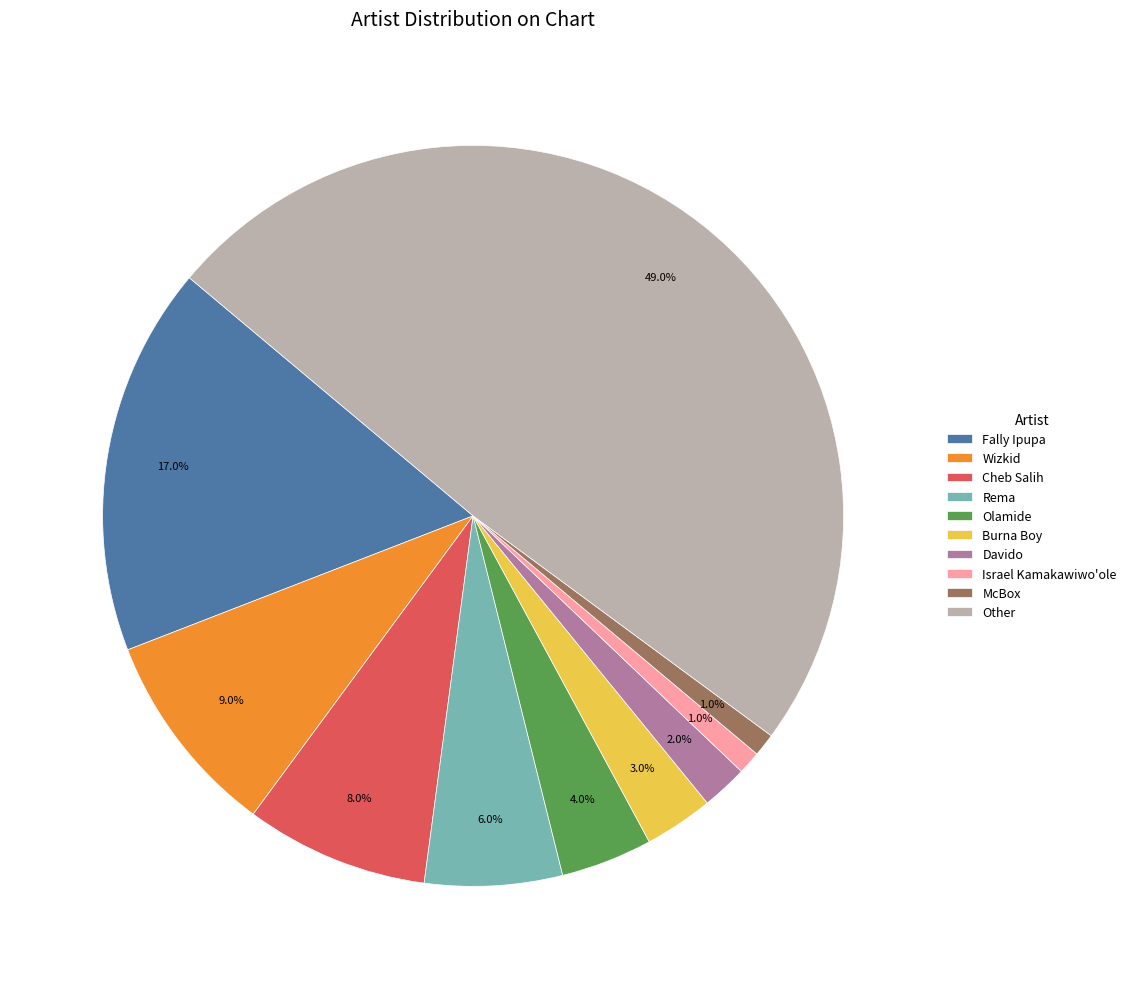

What percentage do Israel Kamakawiwo'ole and Olamide together represent?

5.0%